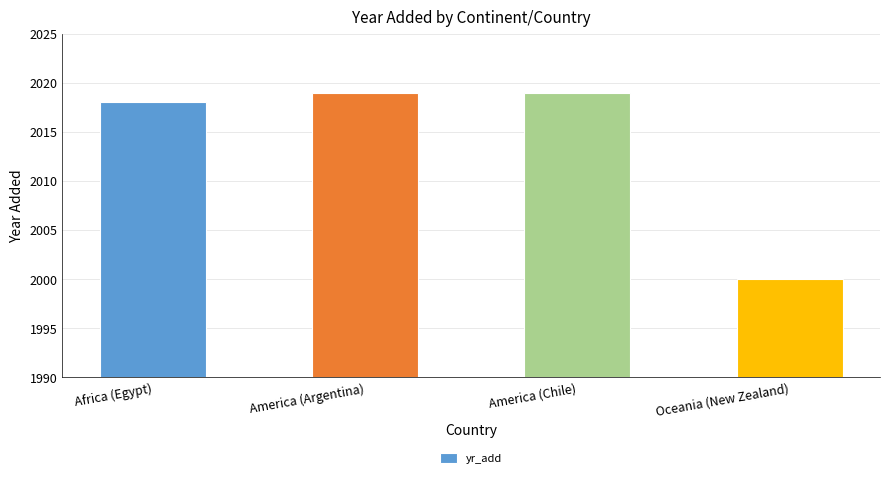

Read the value at Africa (Egypt), to the nearest 10.

2020